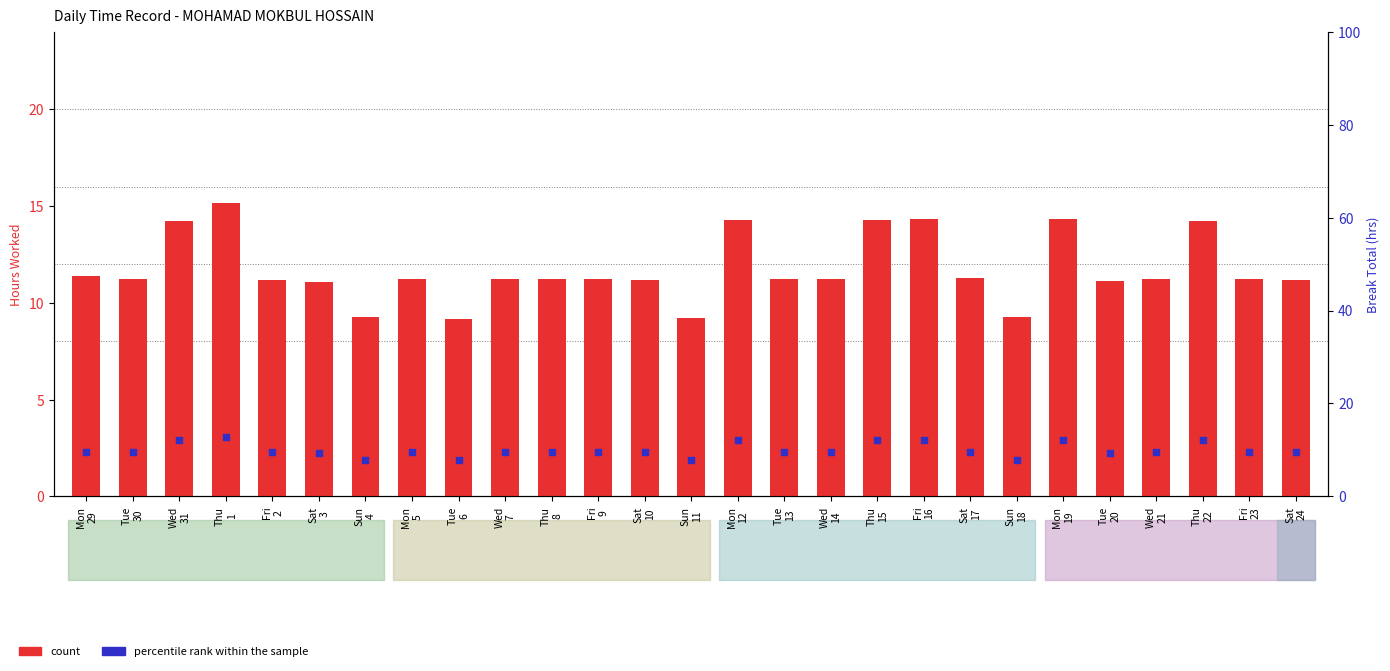

What are all the series names shown in the legend?

count, percentile rank within the sample